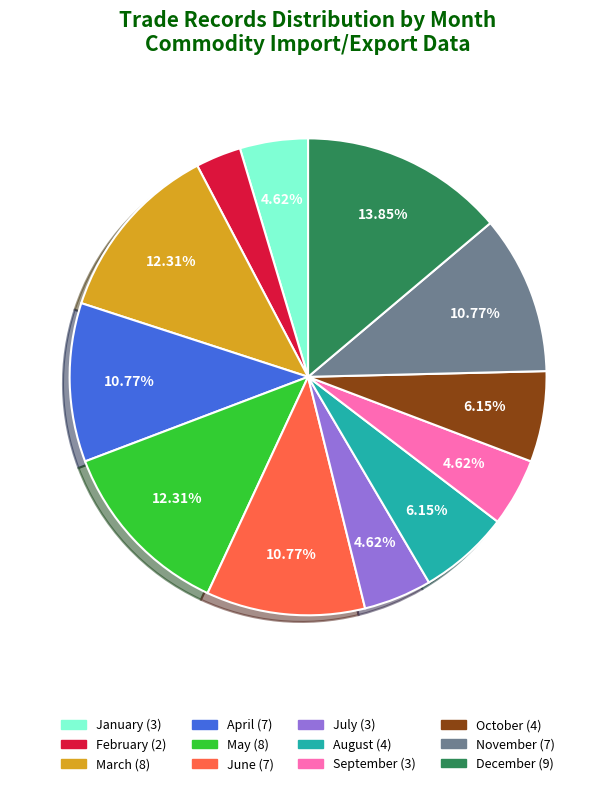

Which has a higher value, September or November?

November